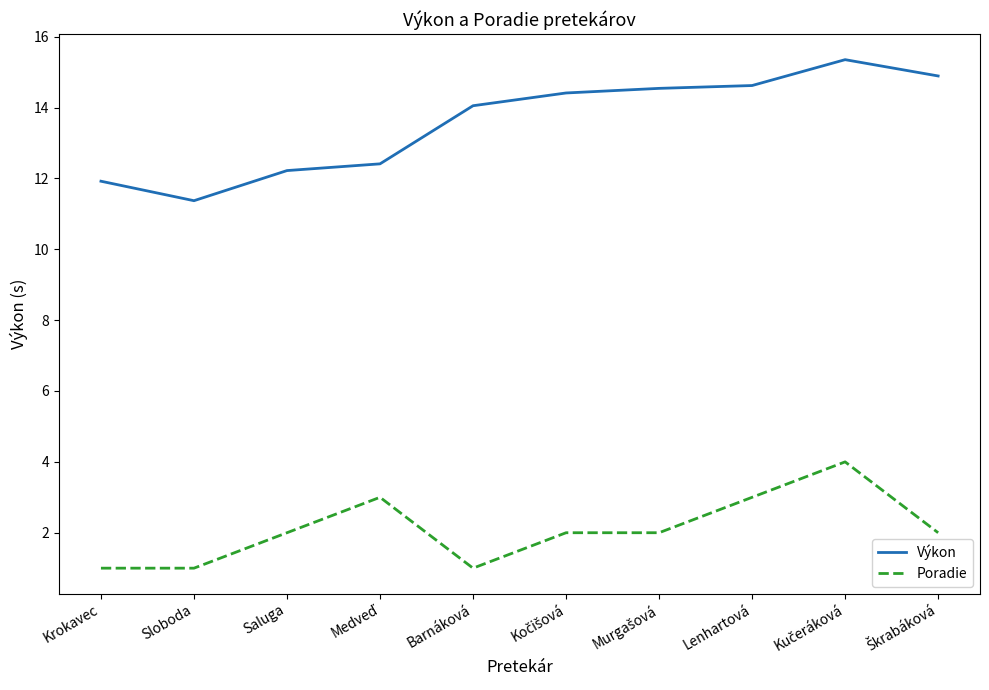

What are all the series names shown in the legend?

Výkon, Poradie